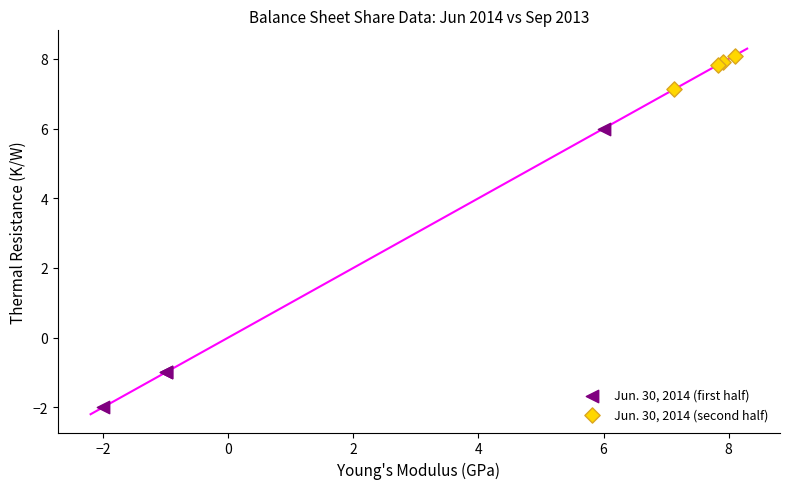

Which series contains the highest Y value?

Jun. 30, 2014 (second half)